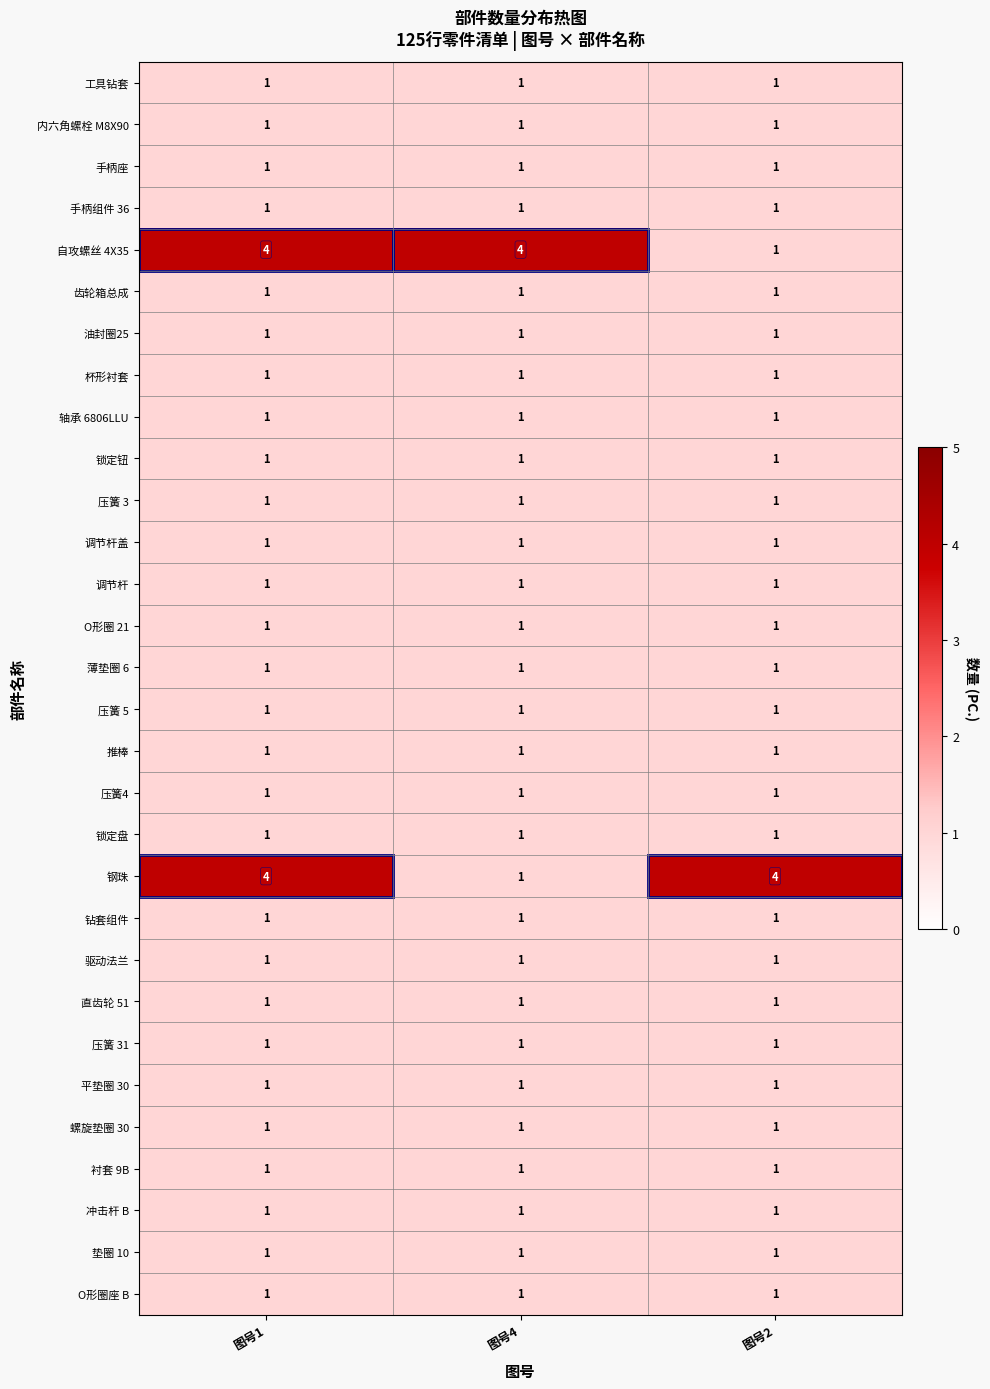

At which category is the sum across all series the highest?

图号1